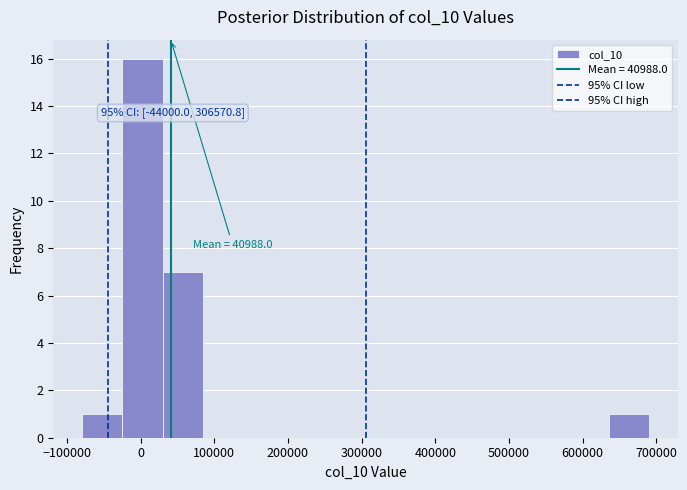

Over which range of the x-axis is the bar tallest?

-20000 to 30000